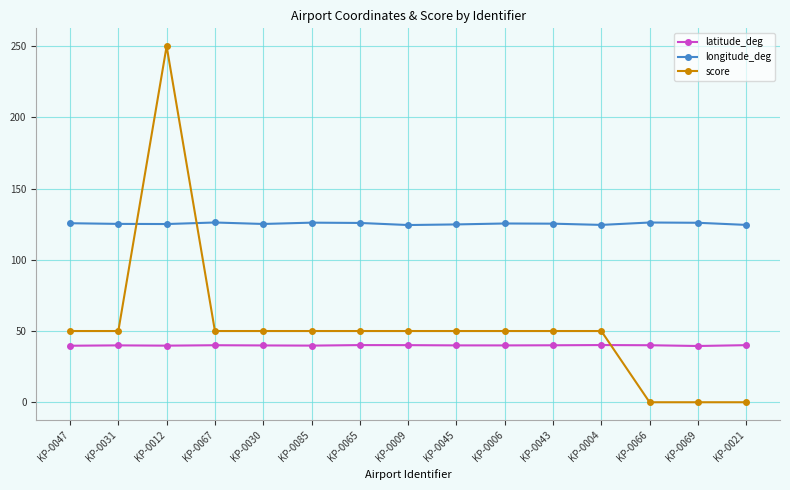

How many lines are shown in the chart?

3